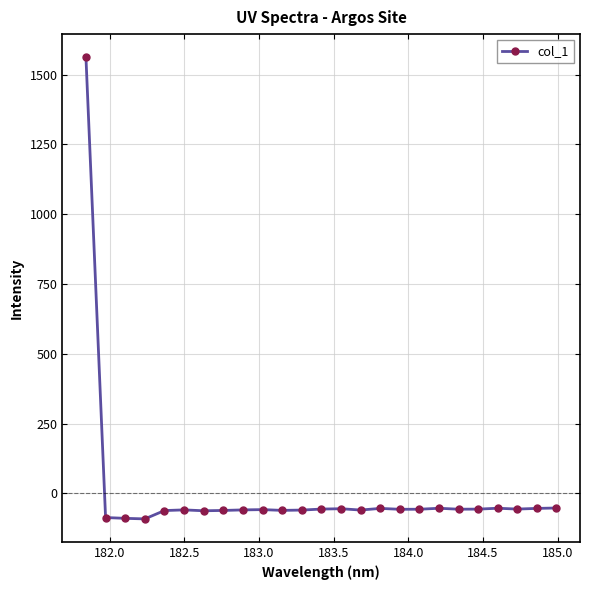

What is the average value?

3.5